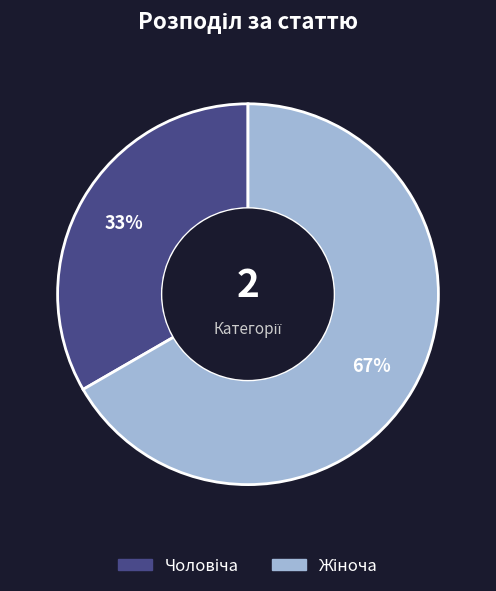

To the nearest percent, what is the average slice percentage?

50%